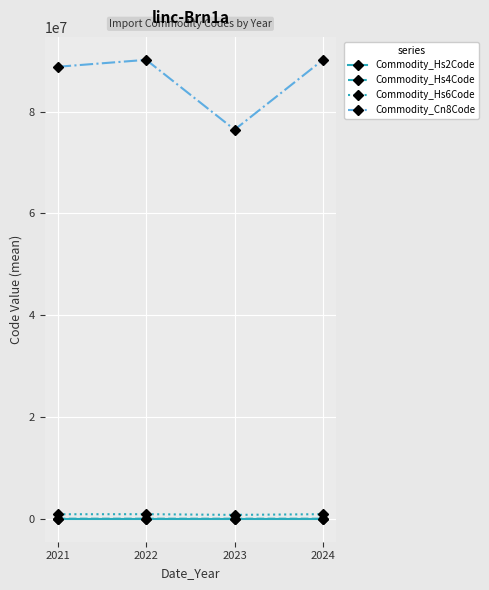

At how many categories does at least one series exceed 63885289?

4